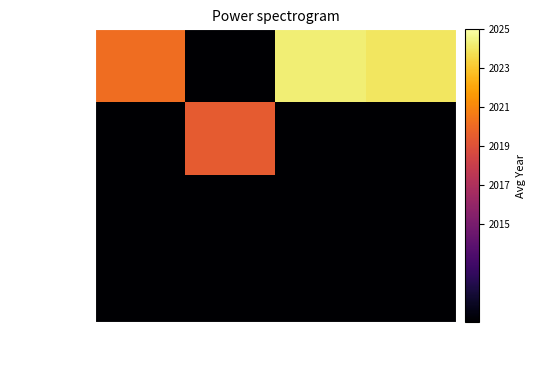

Which series has the largest total across all categories?

ACTIVE